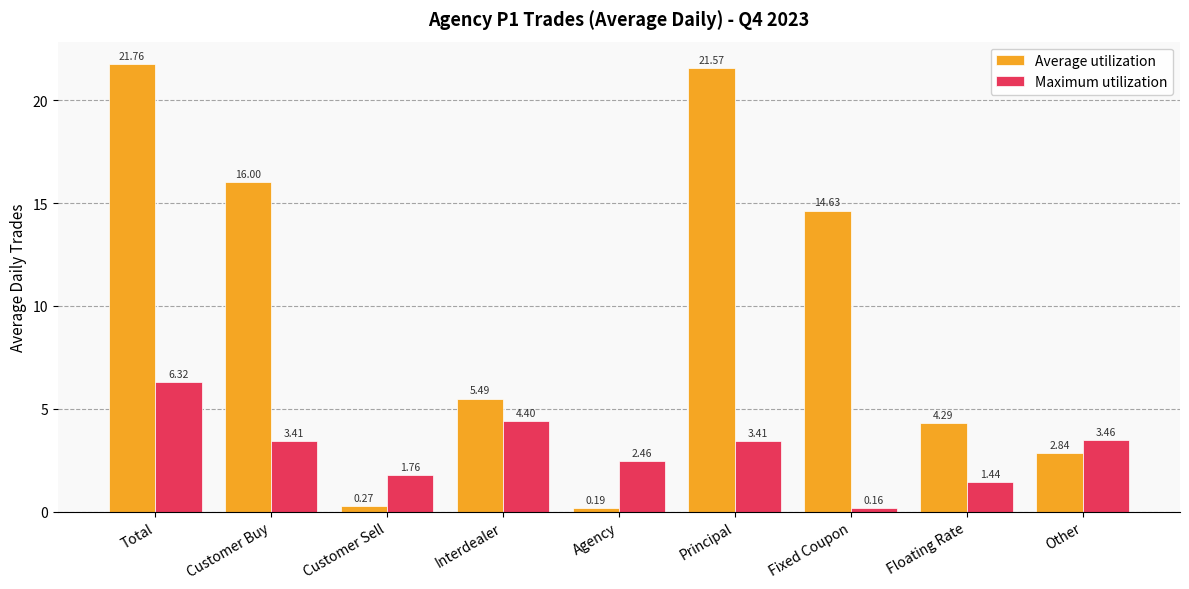

List the series in order of their peak value, lowest first.

Maximum utilization, Average utilization